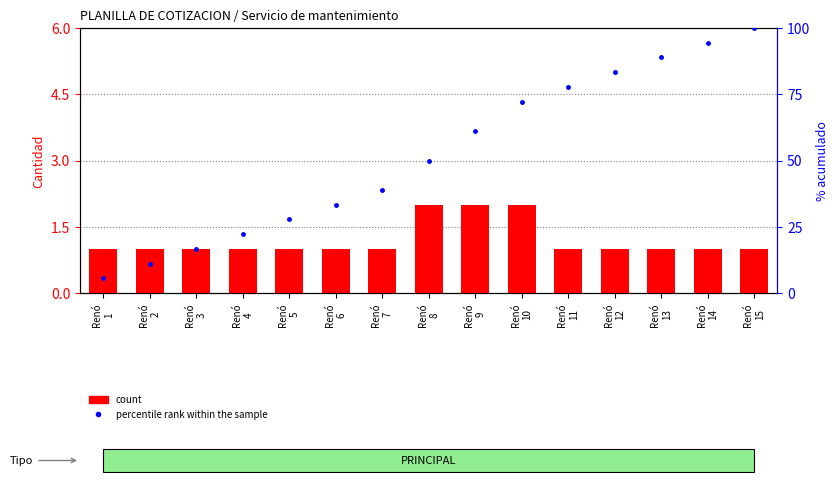

Which category has the highest value across all series?

Renó
15